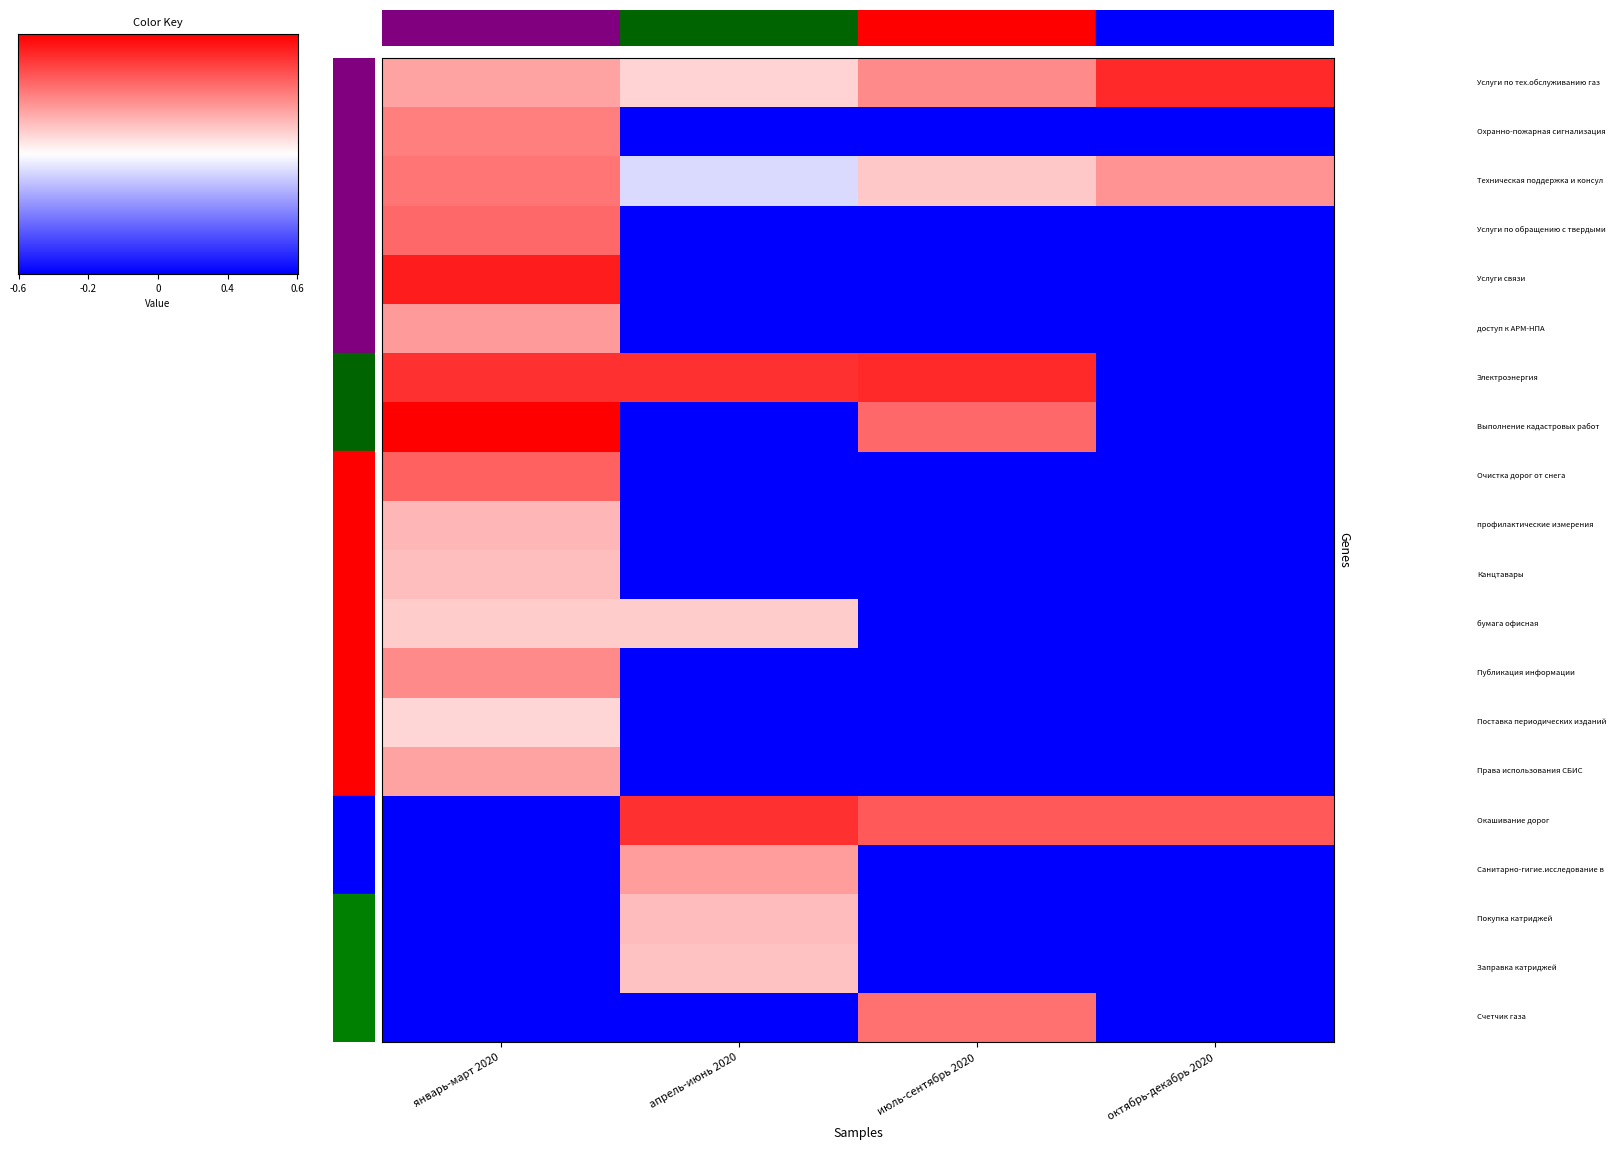

List the labels in order of Покупка катриджей value, smallest first.

январь-март 2020, июль-сентябрь 2020, октябрь-декабрь 2020, апрель-июнь 2020